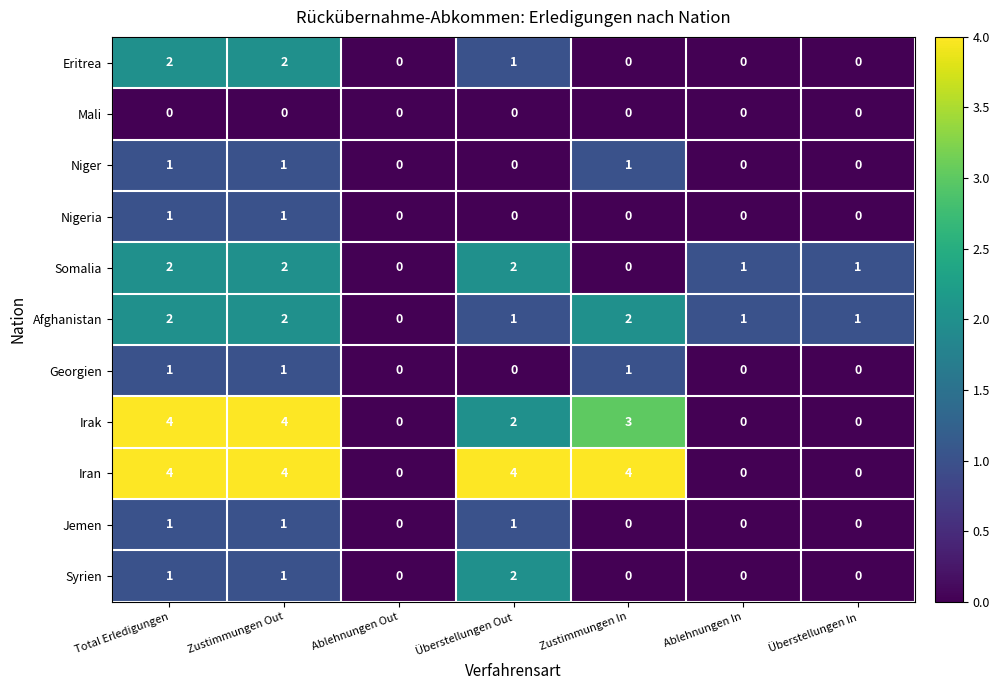

What is the maximum value shown in the chart?

4